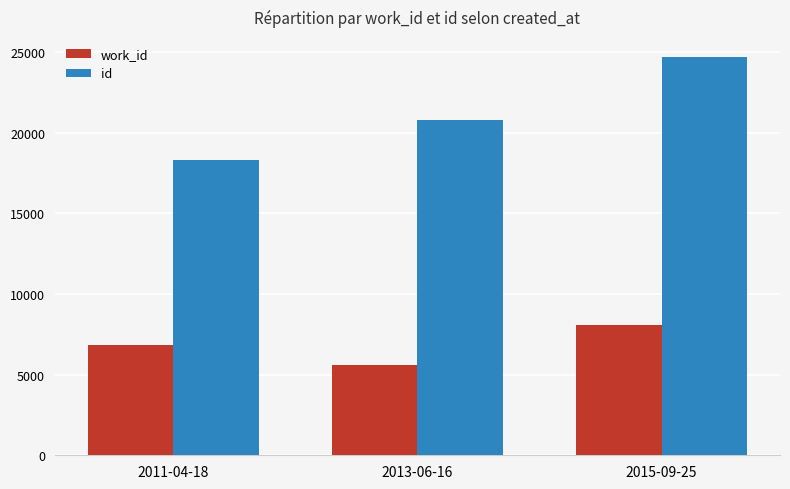

Which category has the lowest value in the id series?

2011-04-18